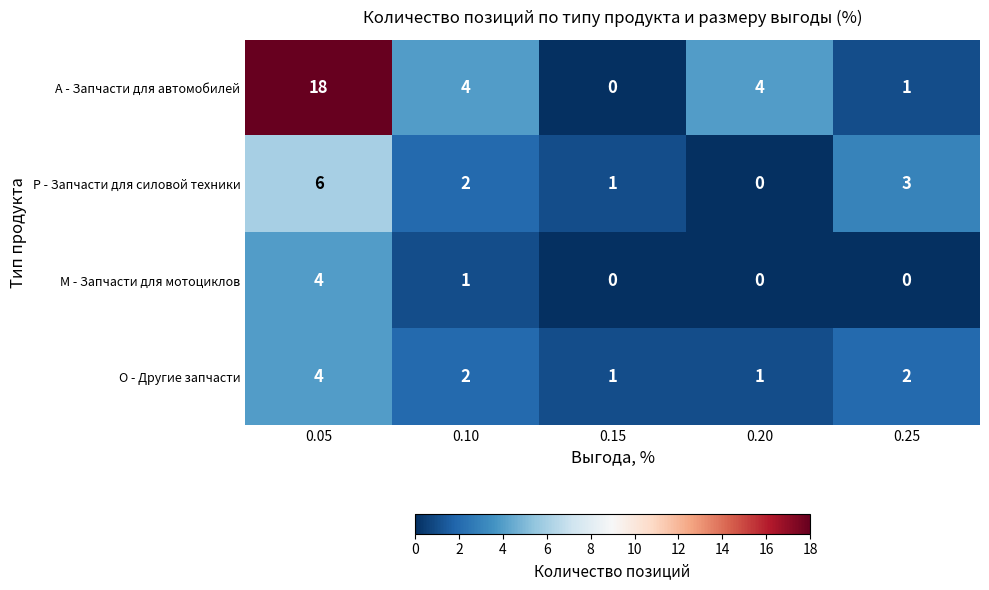

What is the sum of all A - Запчасти для автомобилей values?

27